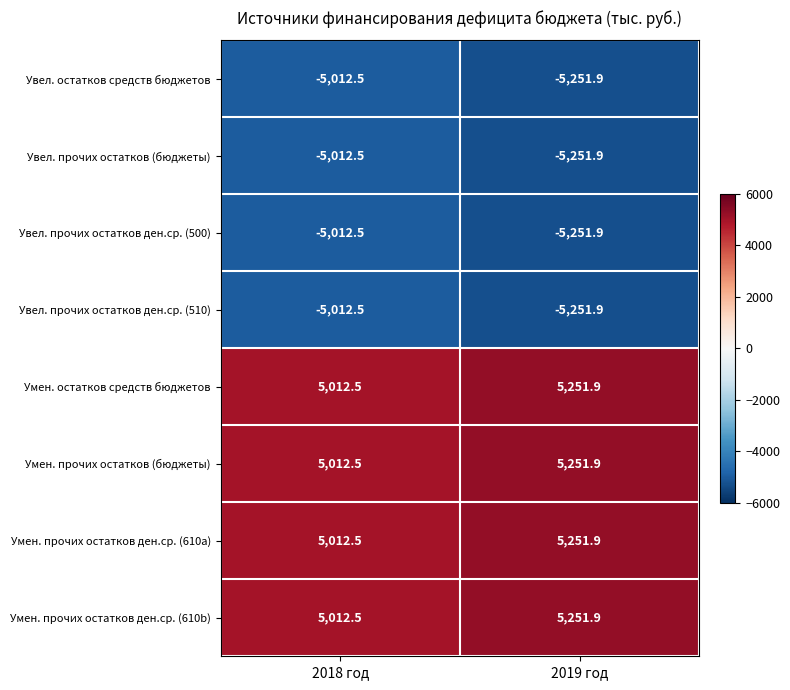

What is the sum of the Увел. прочих остатков ден.ср. (500) values at 2018 год and 2019 год?

-10264.4